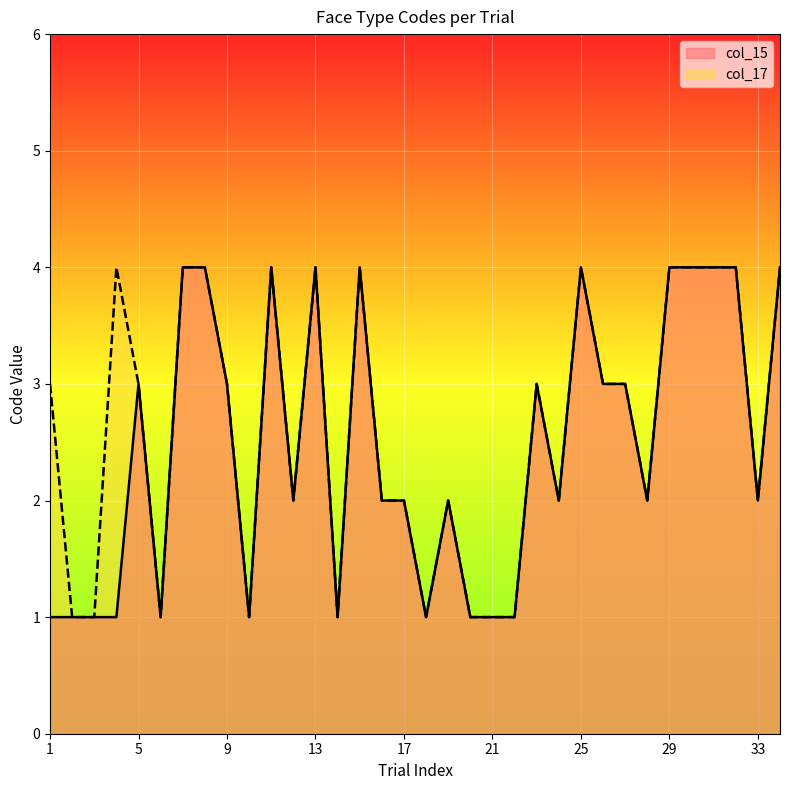

The value of col_15 at 12 is 1. True or false?

False